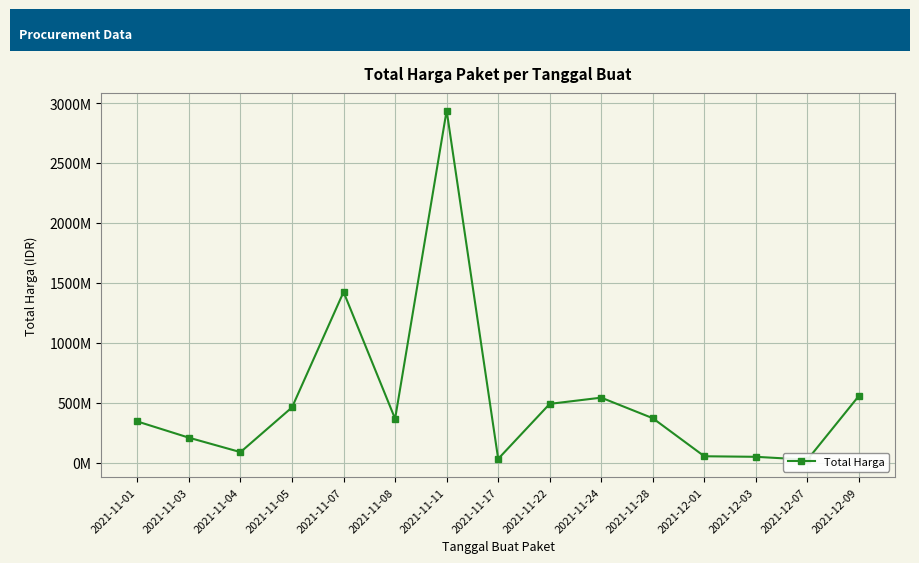

Reading right to left, what are all the values shown in this chart?

2021-12-09=559971000	2021-12-07=27412000	2021-12-03=51601000	2021-12-01=56152800	2021-11-28=373404000	2021-11-24=544834200	2021-11-22=493000000	2021-11-17=34292000	2021-11-11=2938963240	2021-11-08=368567300	2021-11-07=1425867900	2021-11-05=464002100	2021-11-04=90672075	2021-11-03=210905270	2021-11-01=346053900